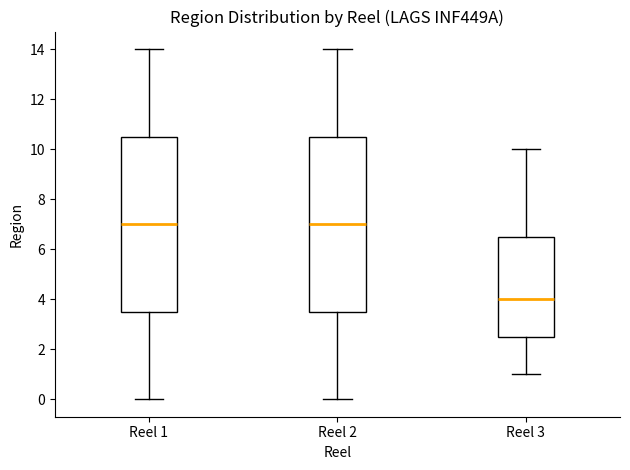

Reading left to right, read every box against the y-axis: the position of its median line, the range the box covers, and the ends of its whiskers. The values are not printed on the chart, so give them approximately, as read against the axis.

Reel 1: median 7.0, box 3.6 to 10.6, whiskers 0.0 to 14.0
Reel 2: median 7.0, box 3.6 to 10.6, whiskers 0.0 to 14.0
Reel 3: median 4.0, box 2.6 to 6.6, whiskers 1.0 to 10.0